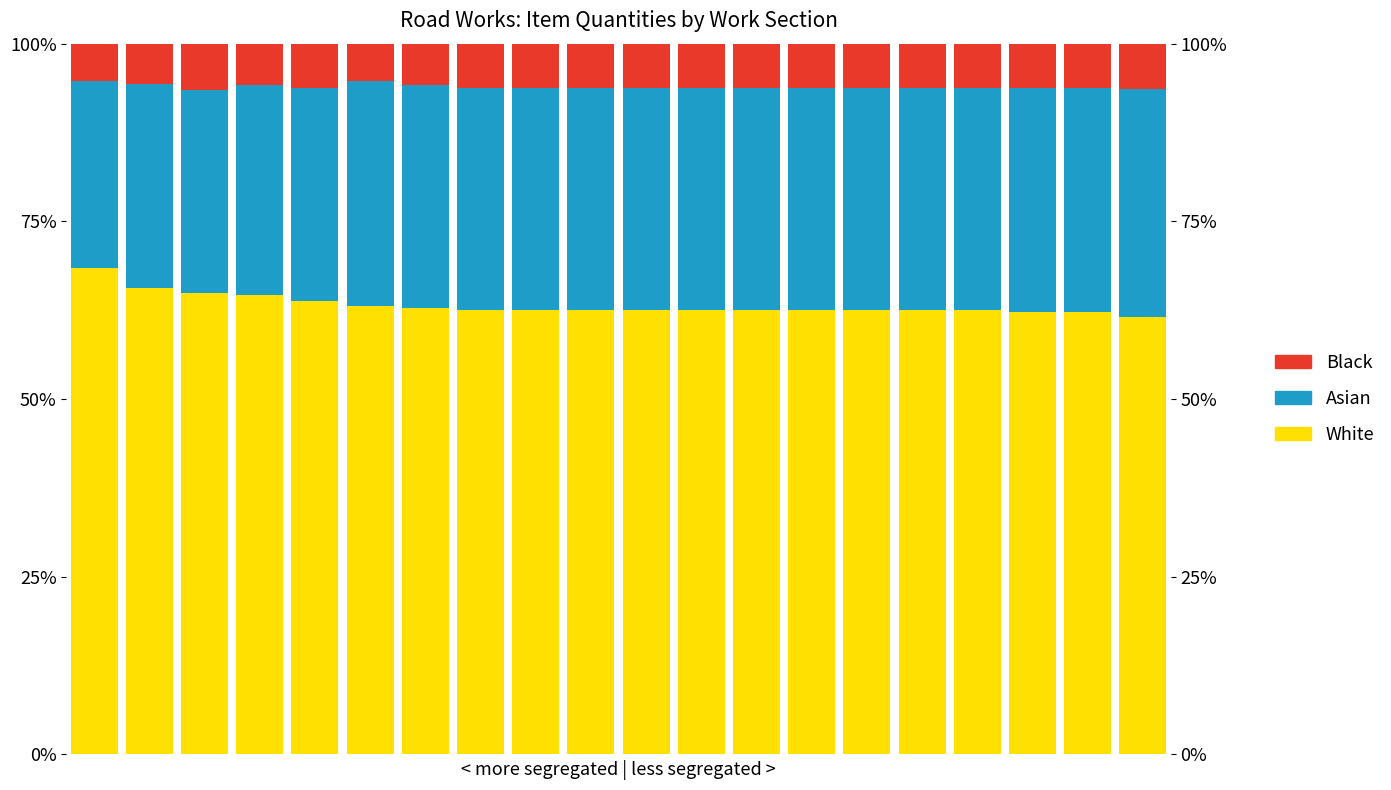

True or false: Asian has a value of 31.4 at 18.

True